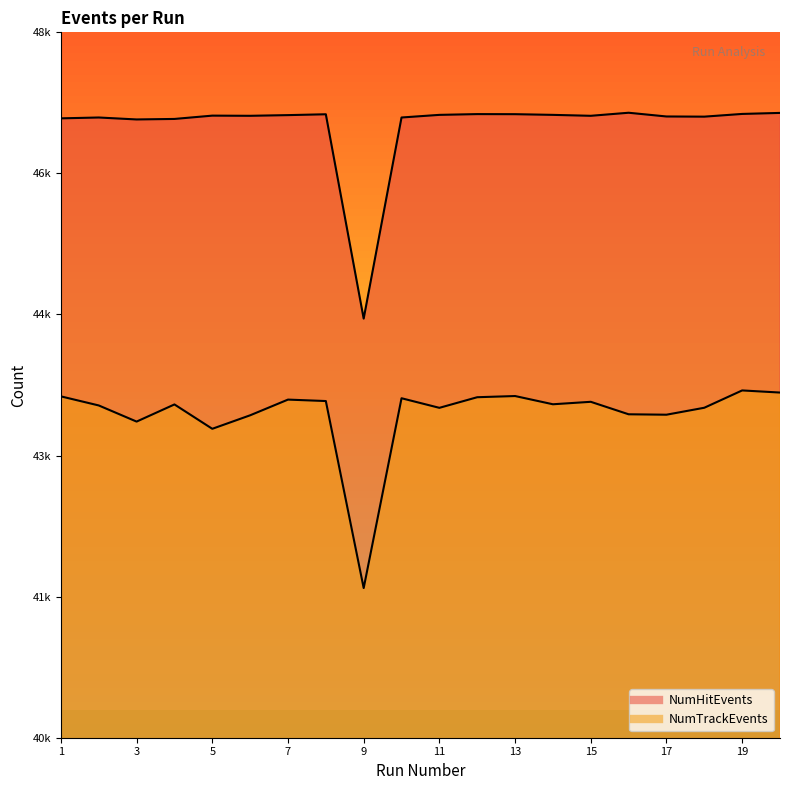

Reading left to right, transcribe all the data shown in this chart.

NumHitEvents: 1=47296	2=47306	3=47283	4=47289	5=47328	6=47326	7=47334	8=47344	9=44937	10=47306	11=47337	12=47346	13=47345	14=47337	15=47326	16=47362	17=47318	18=47316	19=47348	20=47360
NumTrackEvents: 1=44021	2=43914	3=43724	4=43926	5=43639	6=43798	7=43983	8=43966	9=41763	10=43999	11=43886	12=44011	13=44025	14=43928	15=43957	16=43810	17=43805	18=43887	19=44091	20=44066